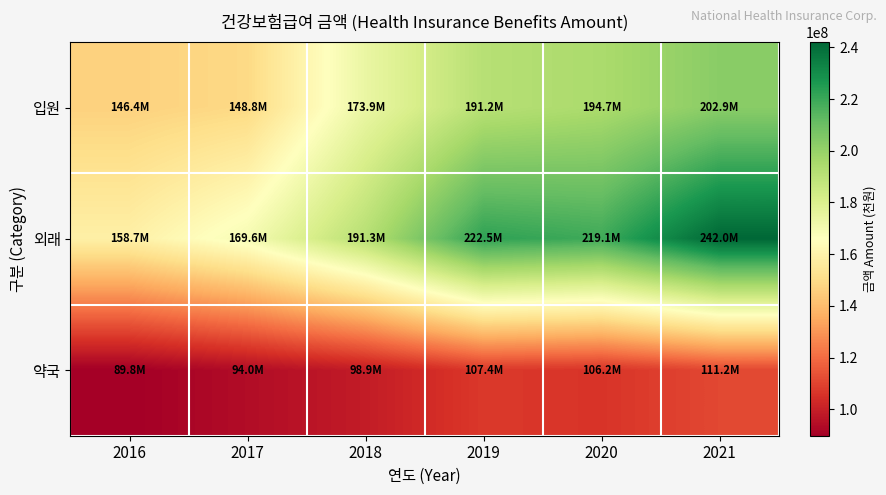

Reading left to right, extract all data points from this chart.

입원: 2016=146404804.0	2017=148832133.0	2018=173928179.3	2019=191199397.0	2020=194663056.0	2021=202901228.0
외래: 2016=158651883.0	2017=169594538.0	2018=191282412.4	2019=222516162.0	2020=219141782.0	2021=241984183.0
약국: 2016=89762584.0	2017=94005870.0	2018=98908910.8	2019=107431284.0	2020=106162626.0	2021=111227165.0